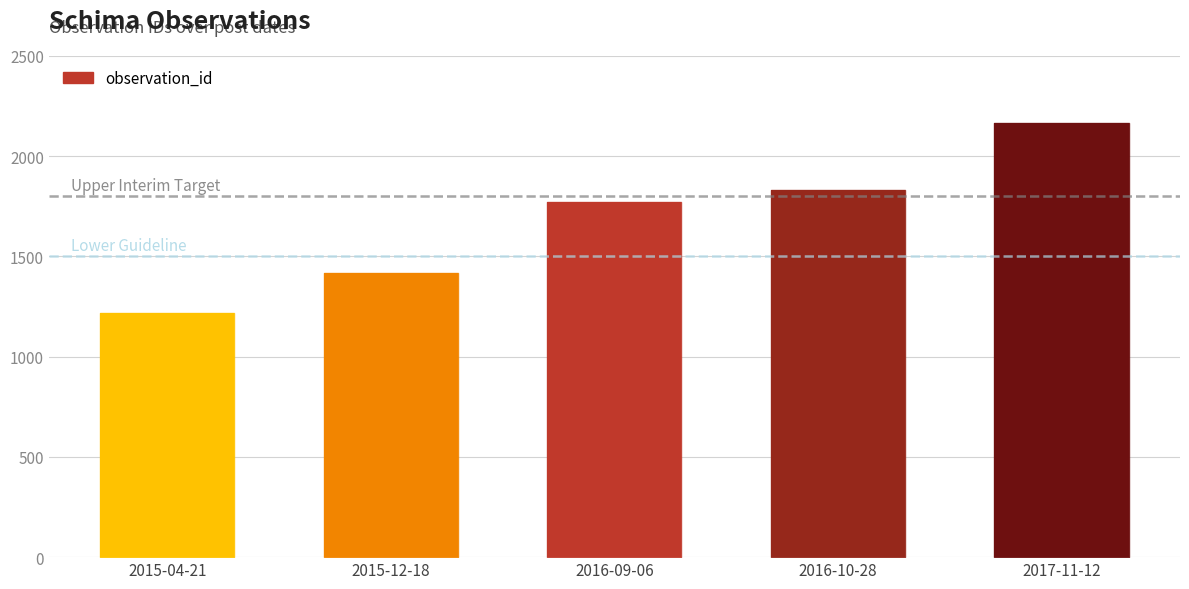

Count the number of categories in the chart.

5